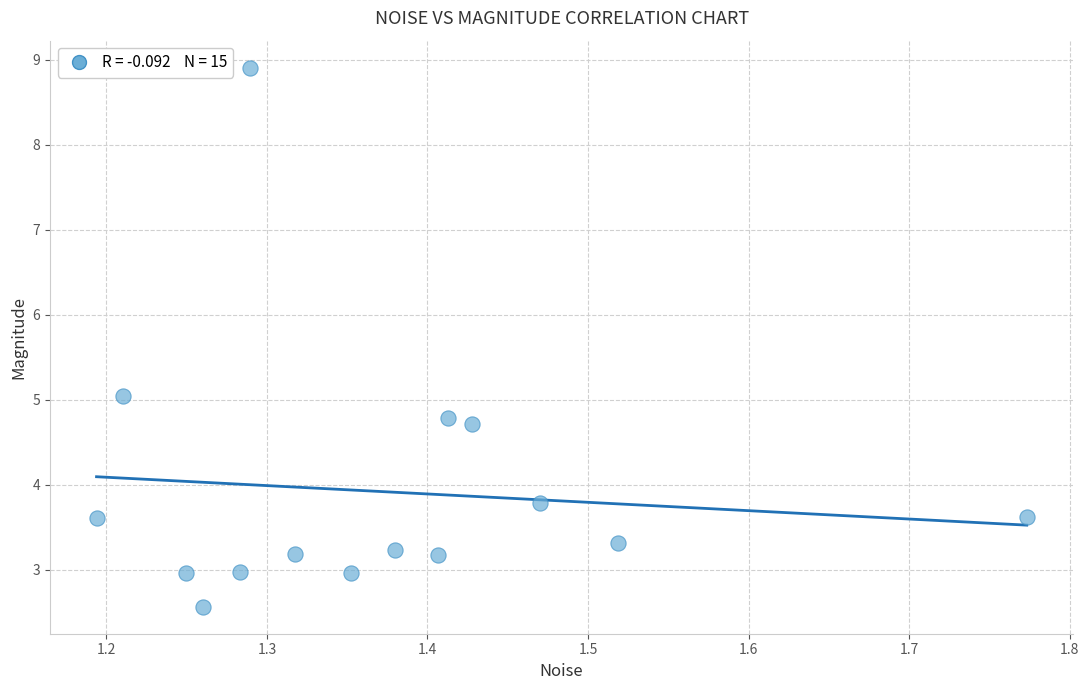

What is the range of X values (max minus min)?

0.6